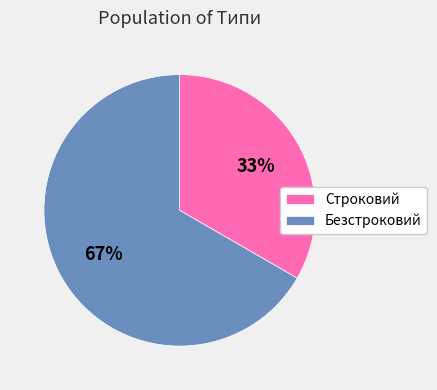

To the nearest percent, what portion does Строковий represent?

33%